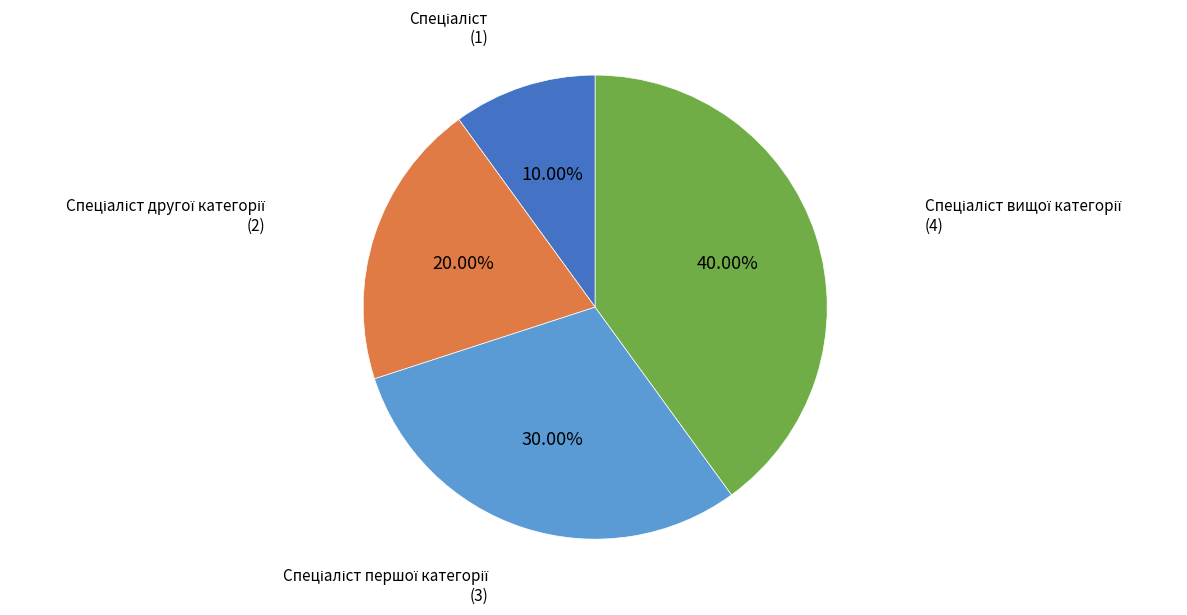

Does any single category account for the majority?

No